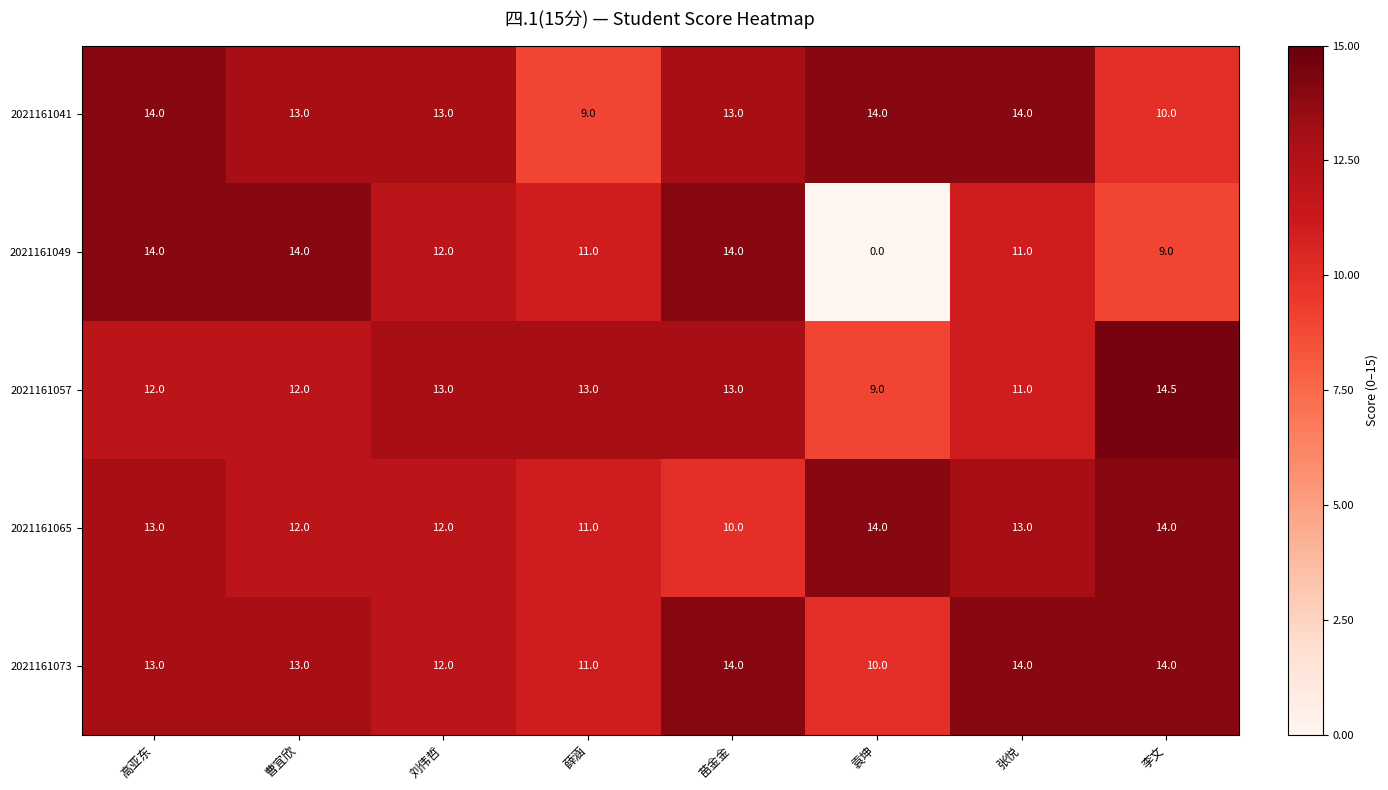

Which series has the widest spread of values?

2021161049